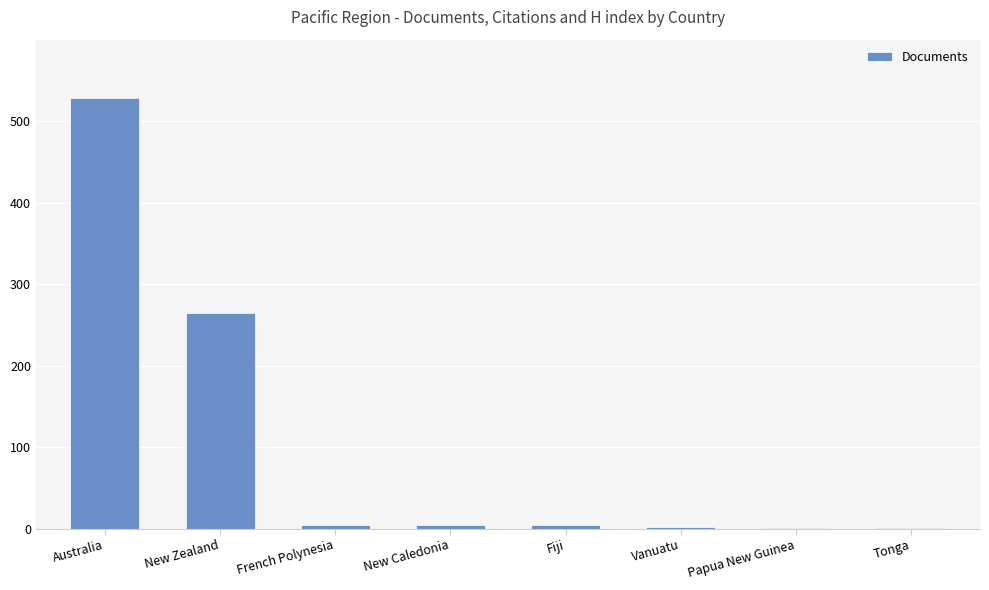

Which has a higher value, New Zealand or Papua New Guinea?

New Zealand